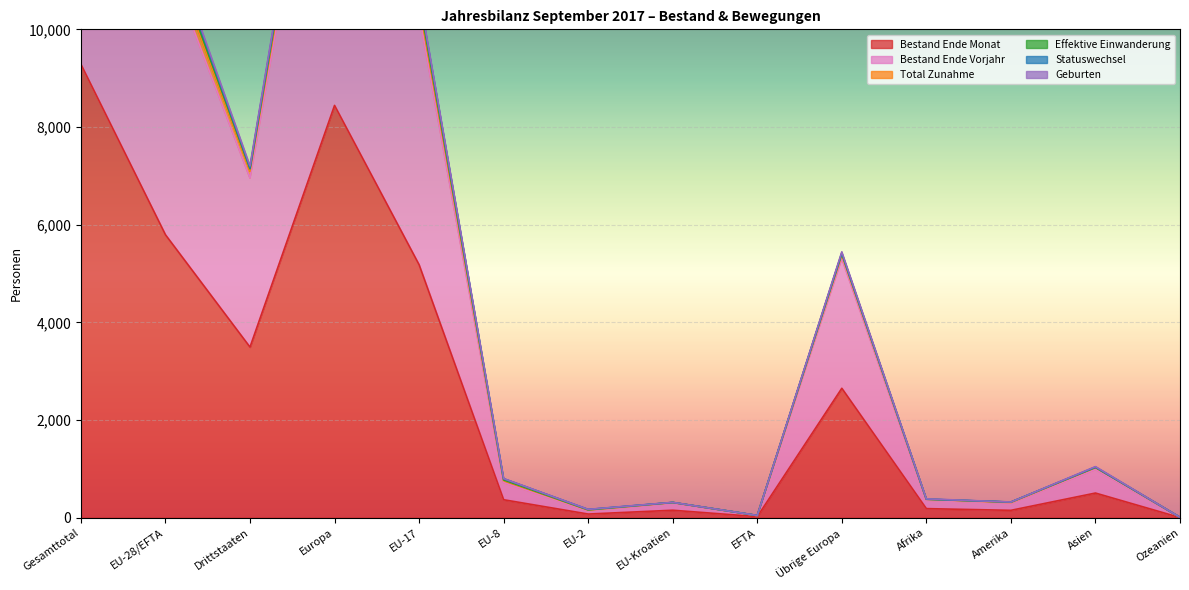

Which category has the lowest value across all series?

Ozeanien